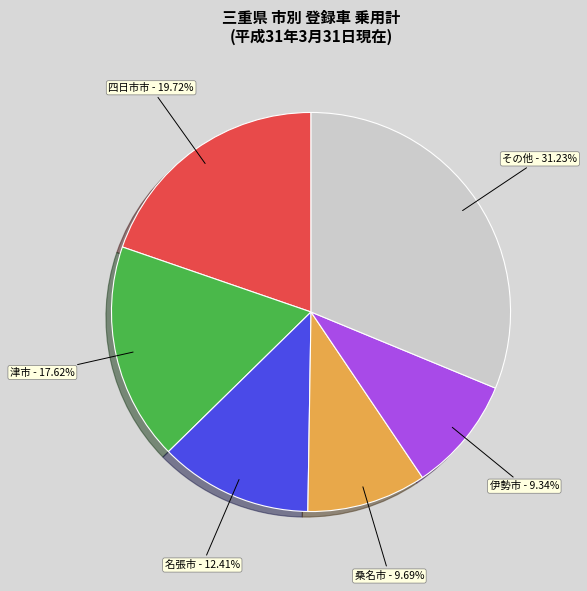

Does any single category account for the majority?

No